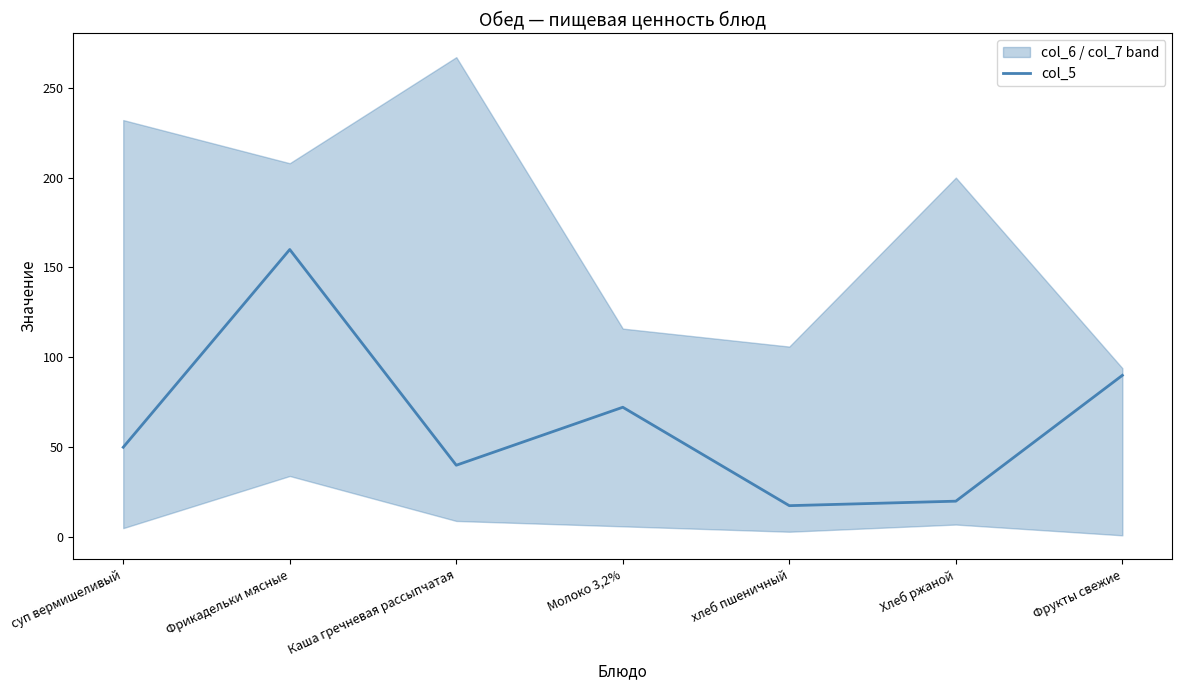

What is the label of the 1st point from the left?

суп вермишеливый